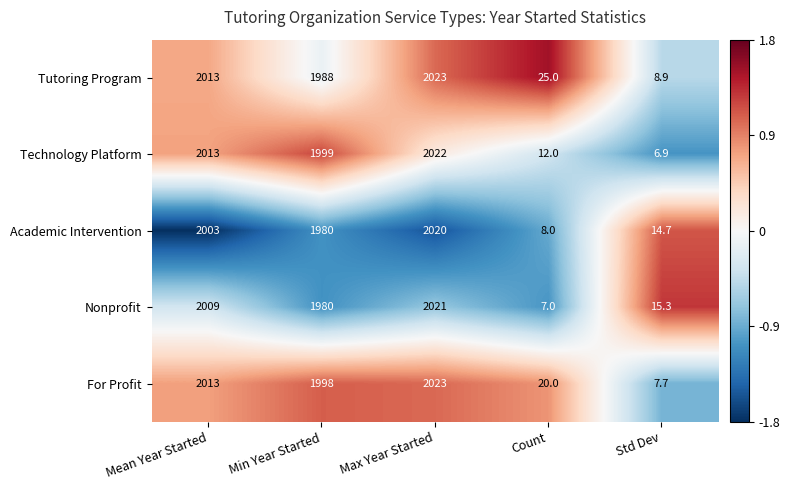

What is the greatest value displayed?

2023.0